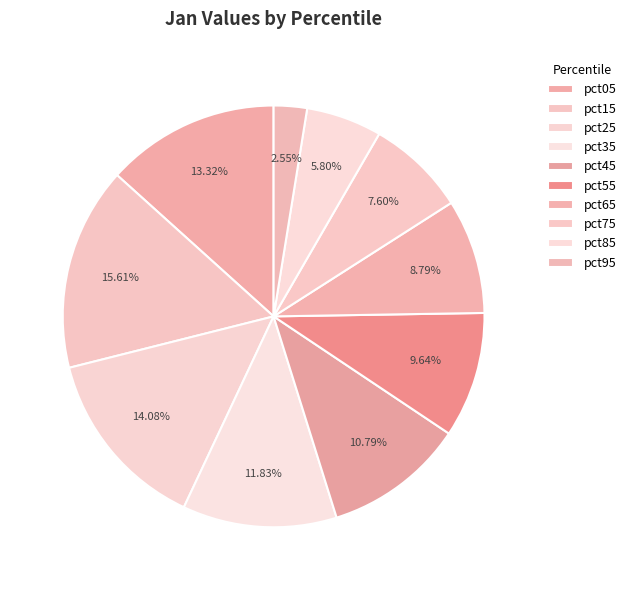

To the nearest percent, what is the difference between the largest and smallest slice percentages?

13%